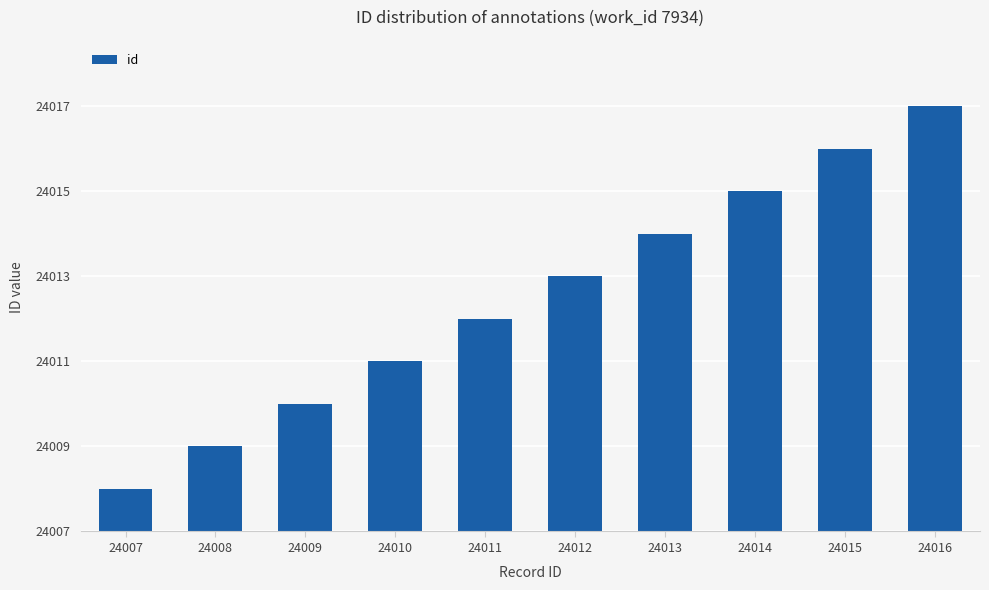

List the labels in order of value, largest first.

24016, 24015, 24014, 24013, 24012, 24011, 24010, 24009, 24008, 24007